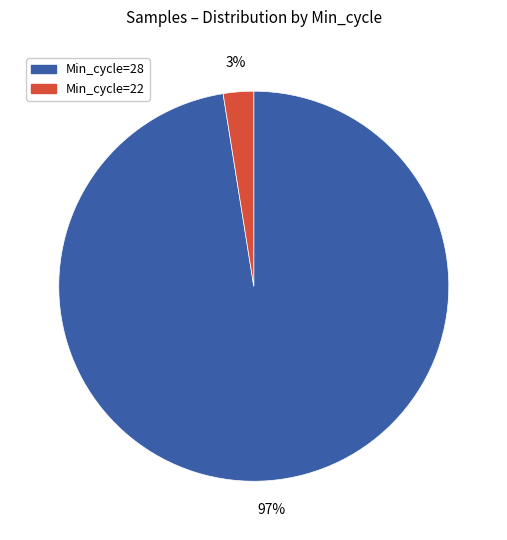

Between Min_cycle=28 and Min_cycle=22, which is larger?

Min_cycle=28